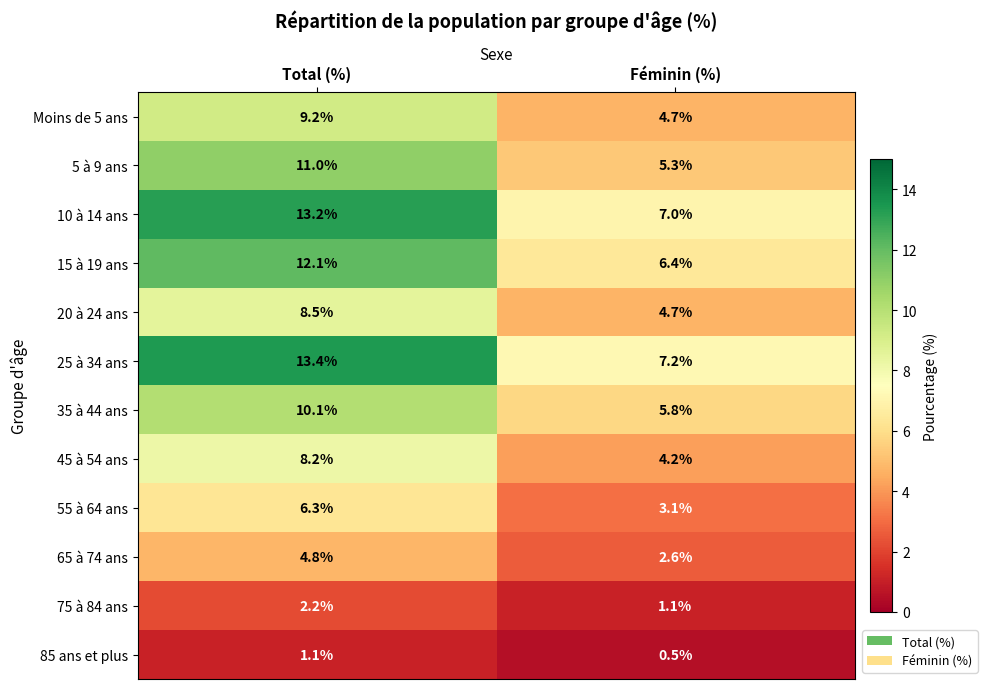

Which category has the lowest value across all series?

Féminin (%)